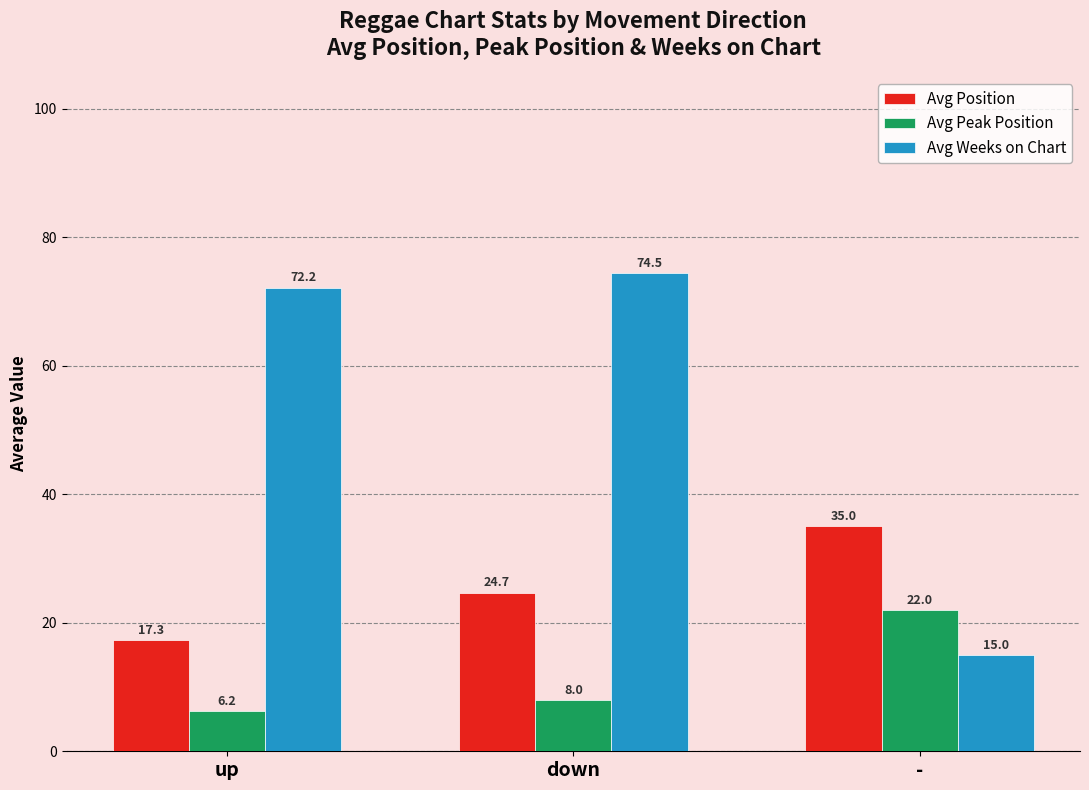

What is the difference between the highest and lowest values at down?

66.5